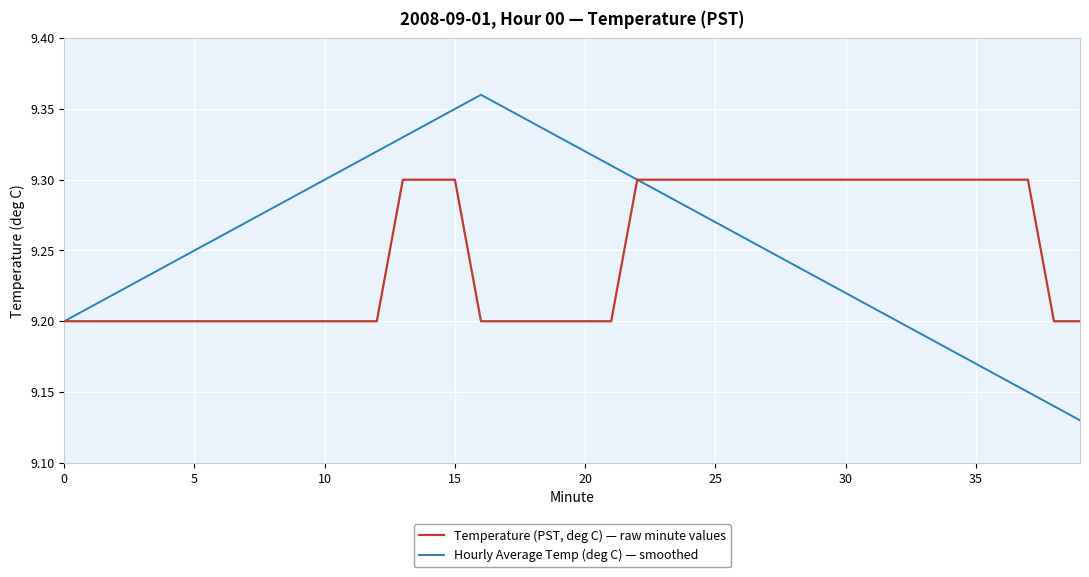

Rank the series by their average value, from highest to lowest.

Hourly Average Temp (deg C) — smoothed, Temperature (PST, deg C) — raw minute values